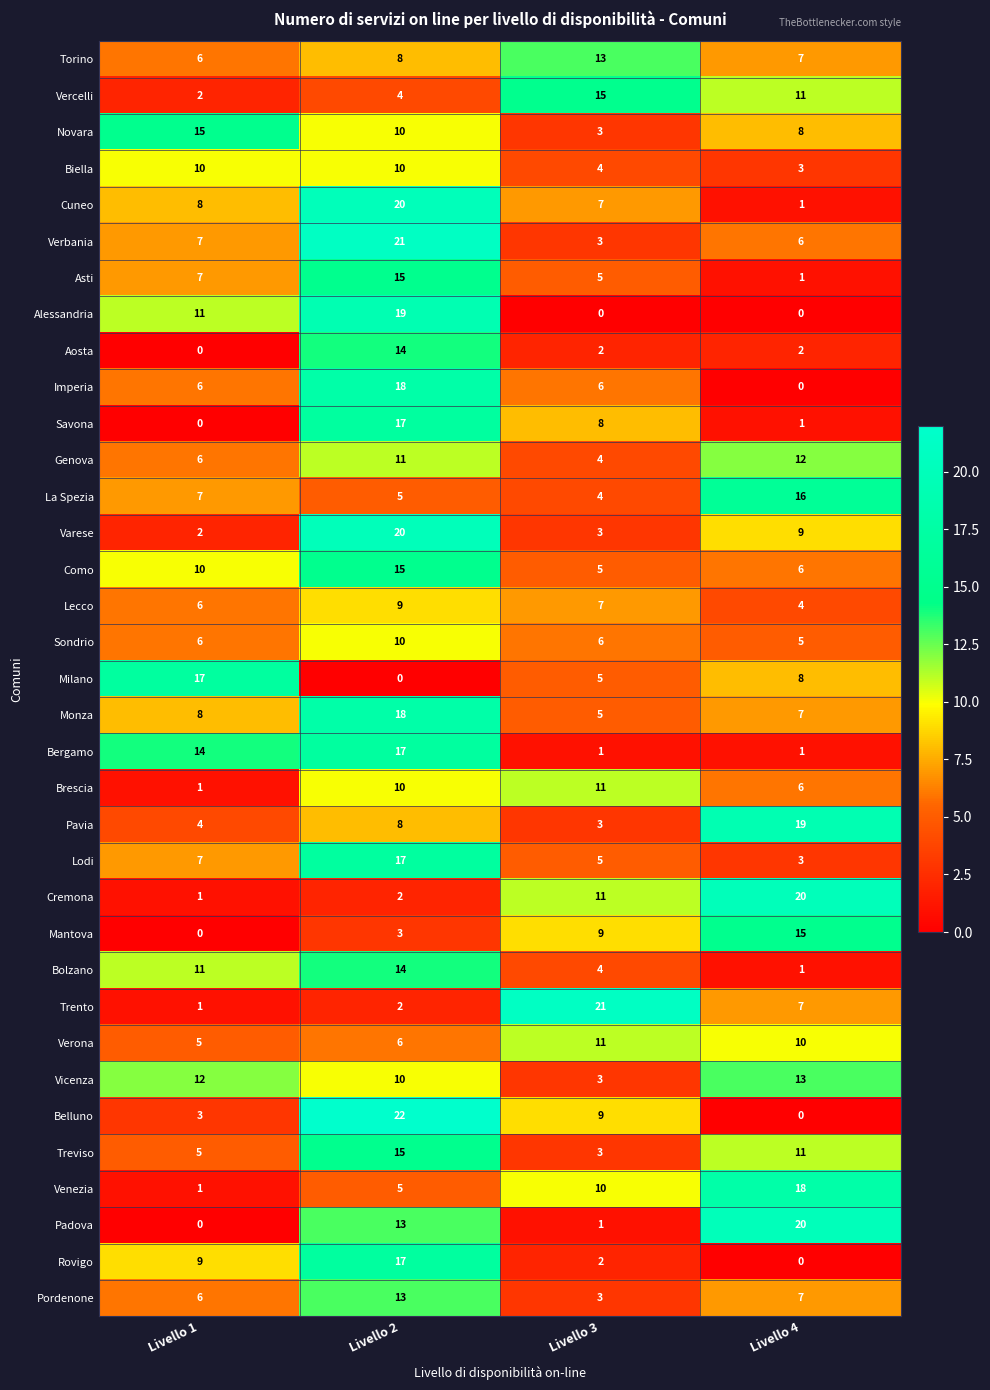

Which category has the highest value across all series?

Livello 2